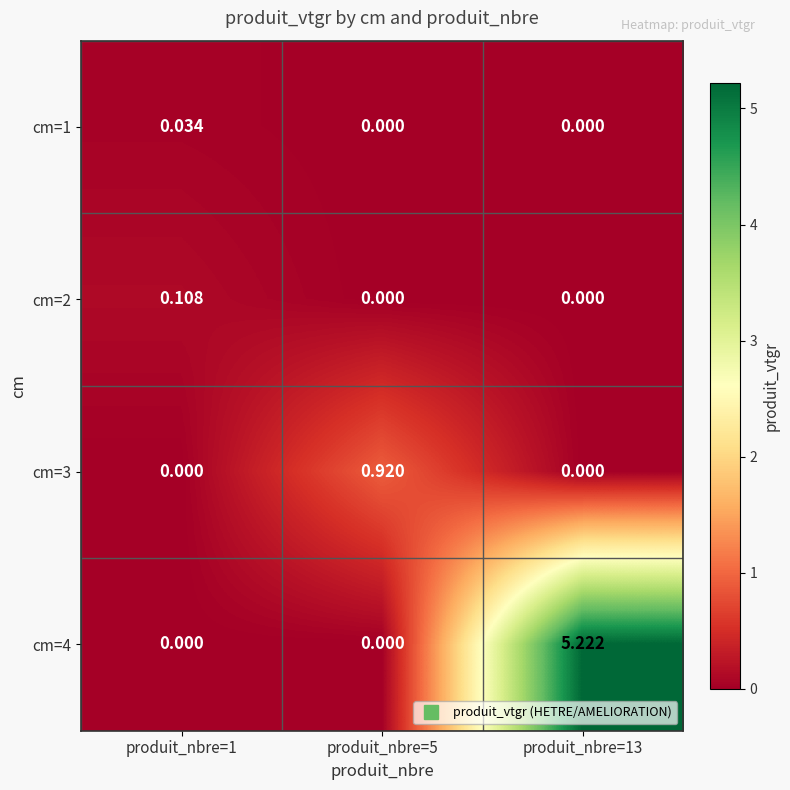

Is the value of cm=2 at produit_nbre=1 greater than the value of cm=3 at produit_nbre=13?

Yes